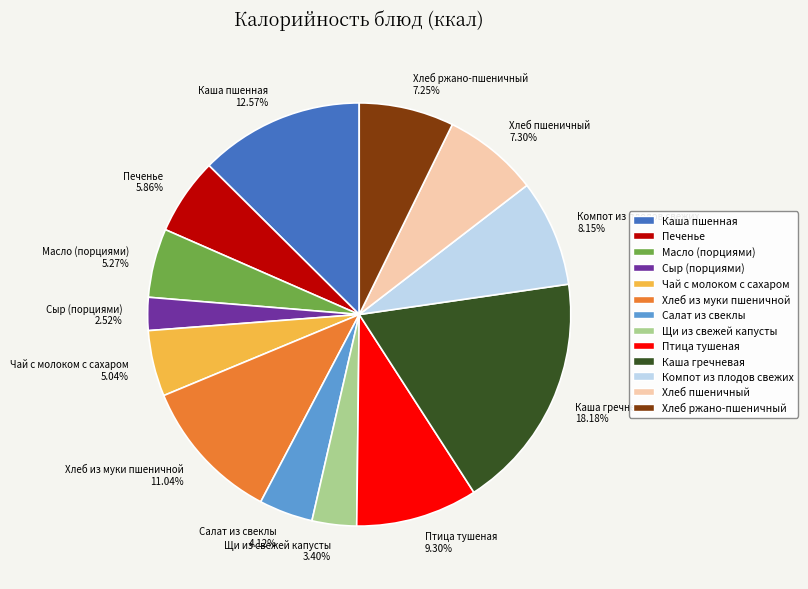

Does any single category account for the majority?

No